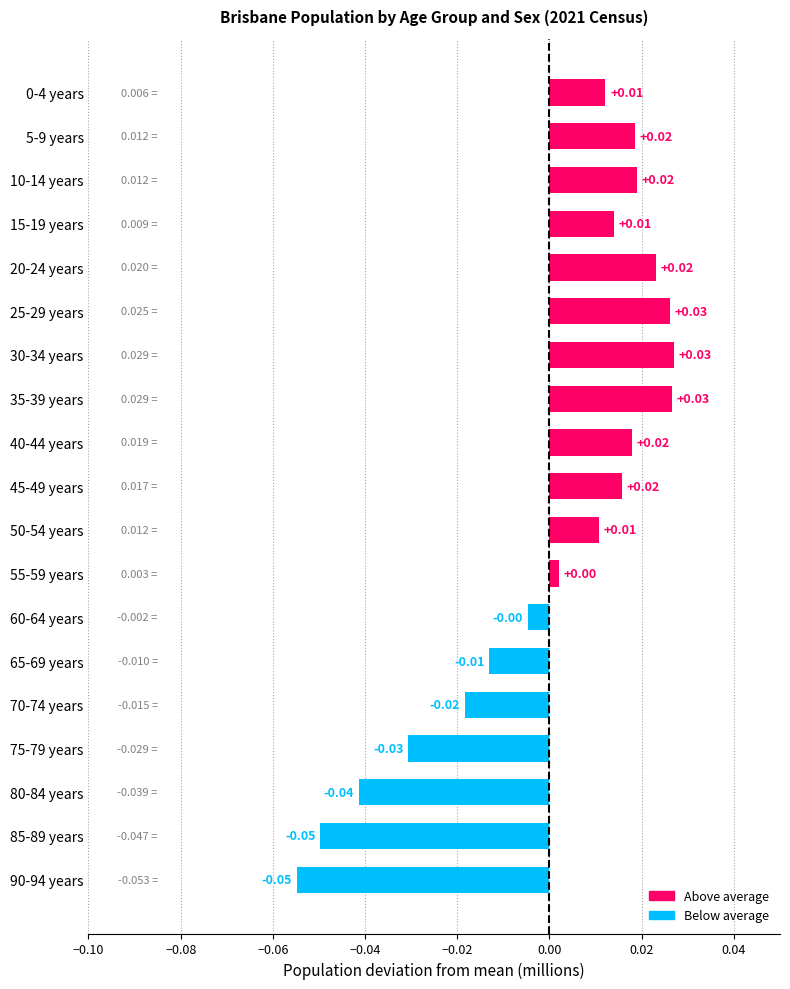

Which has a higher value, 20-24 years or 25-29 years?

25-29 years